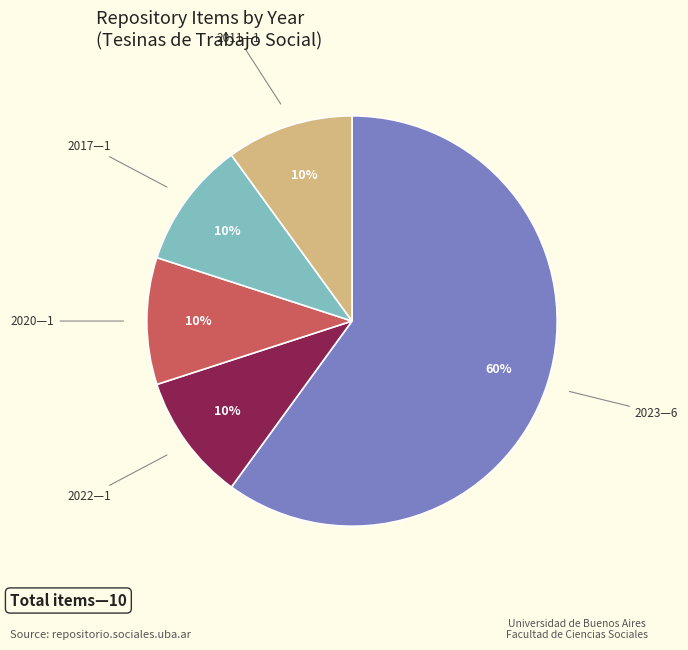

Count the number of slices in the pie.

5